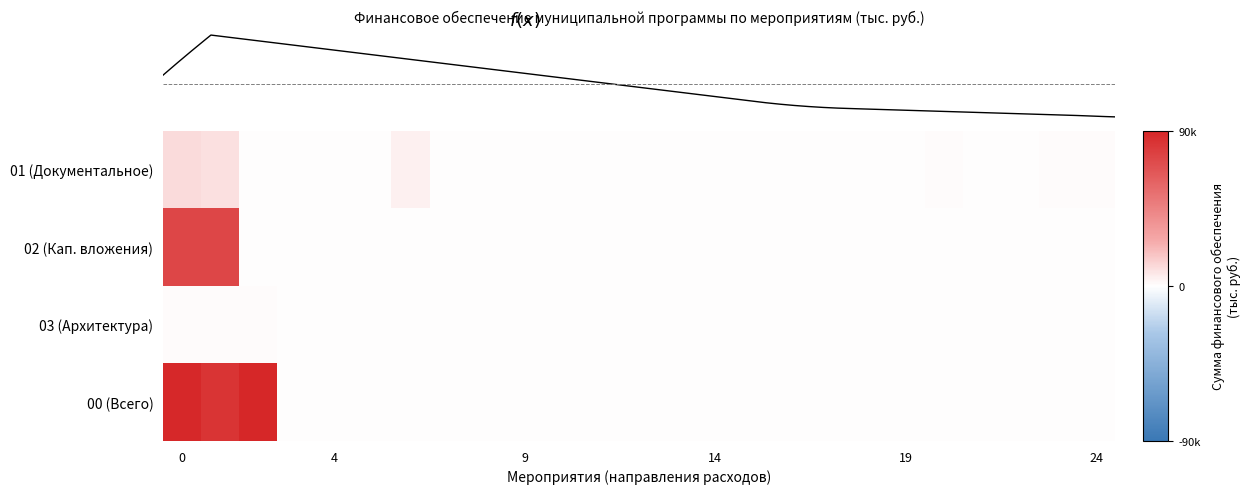

At which category does the chart reach its minimum across all series?

15